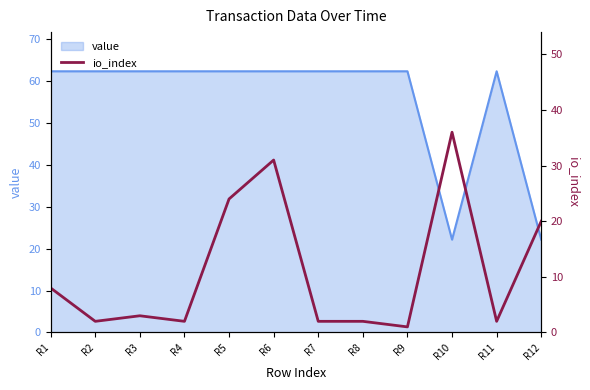

Which has a higher value, R12 or R6?

R6